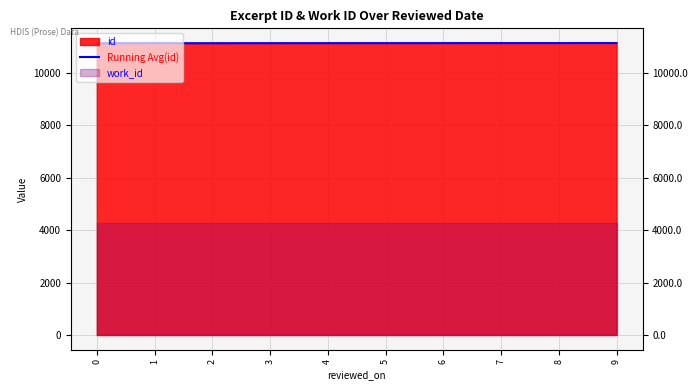

Is it true that the value at 9 is 11146.1?

True